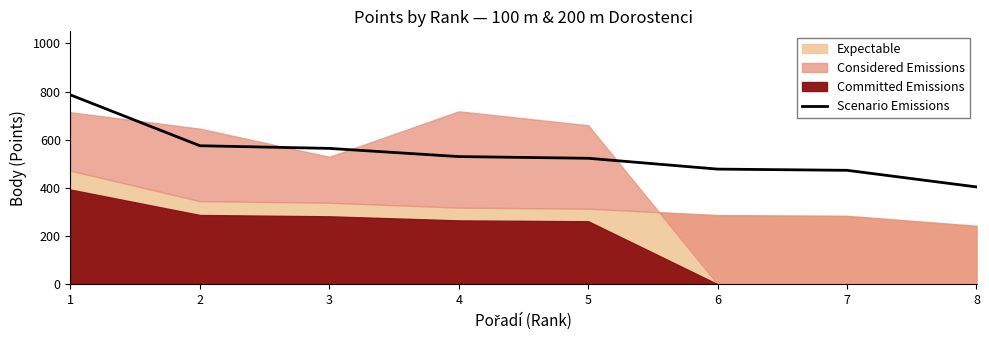

True or false: the data shows 821 at 2.

False